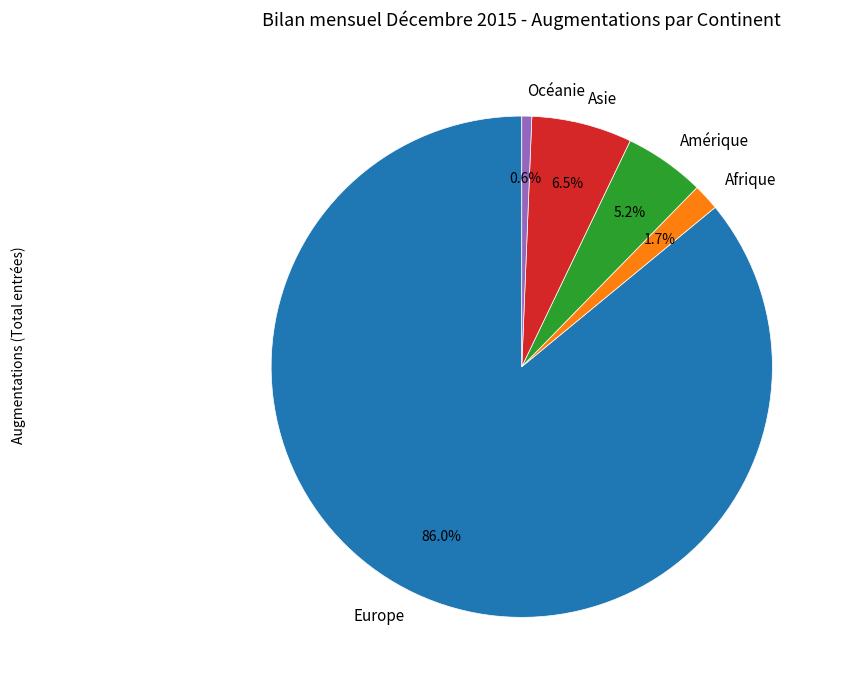

Which category accounts for the majority?

Europe